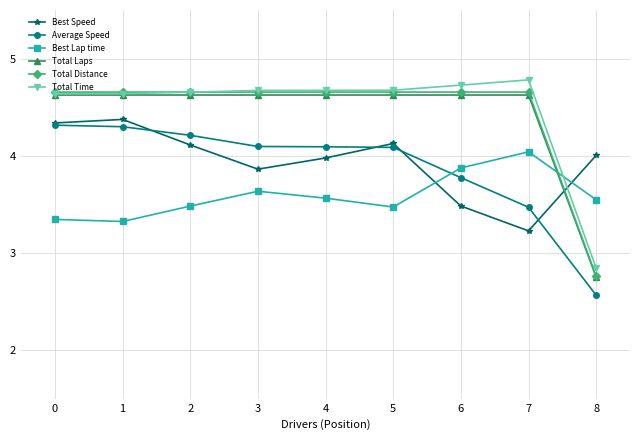

What is the total value across all series at 6?

25.1